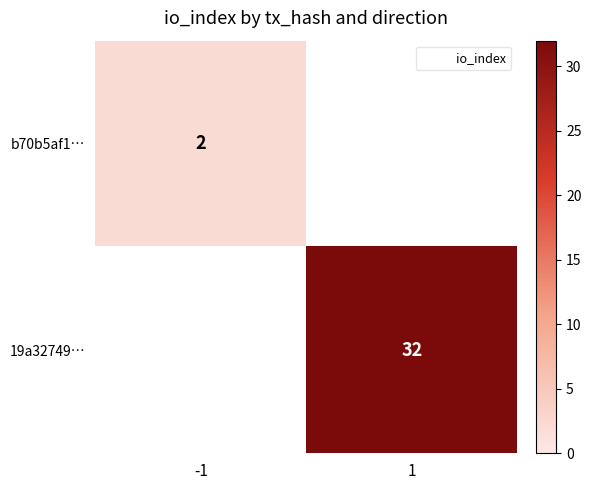

At 1, list the series in order from largest to smallest.

b70b5af1…, 19a32749…